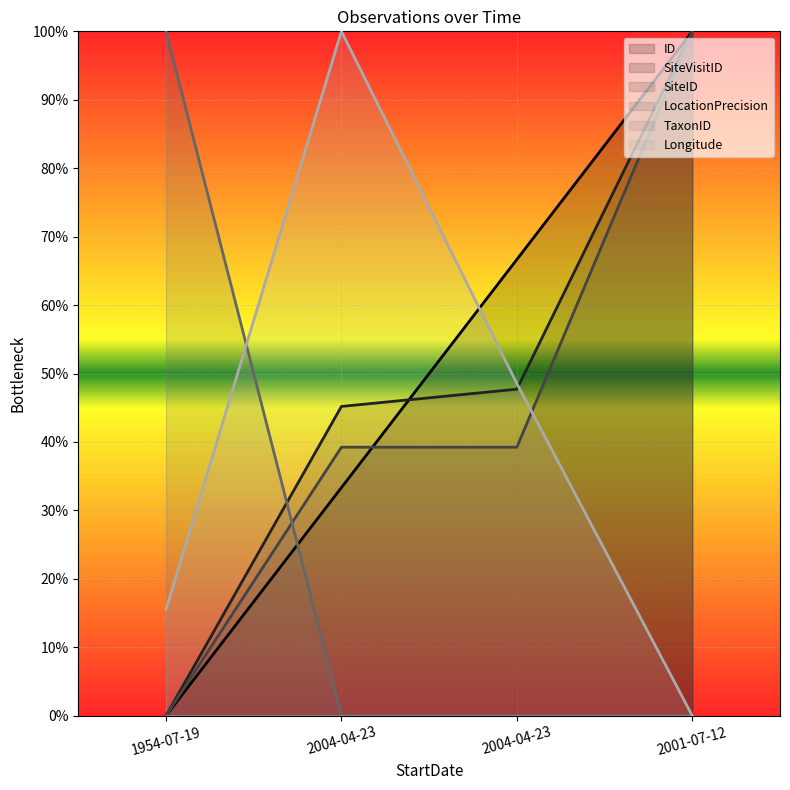

What value does the ID series have at 2004-04-23?

0.3